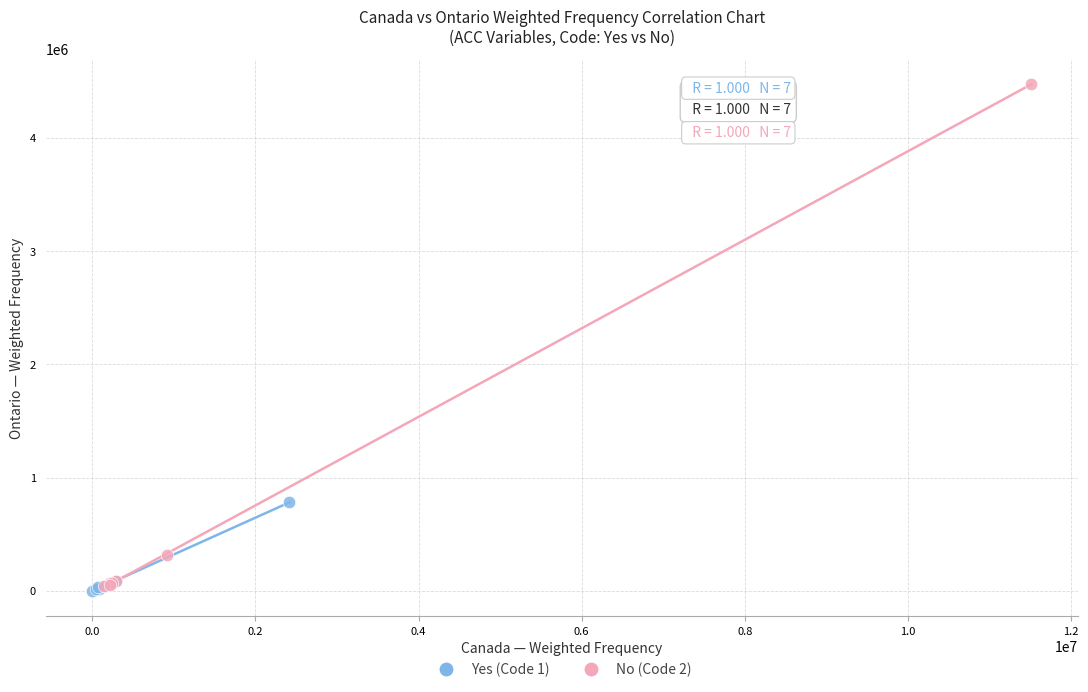

Which series has the largest Y range (max minus min)?

No (Code 2)